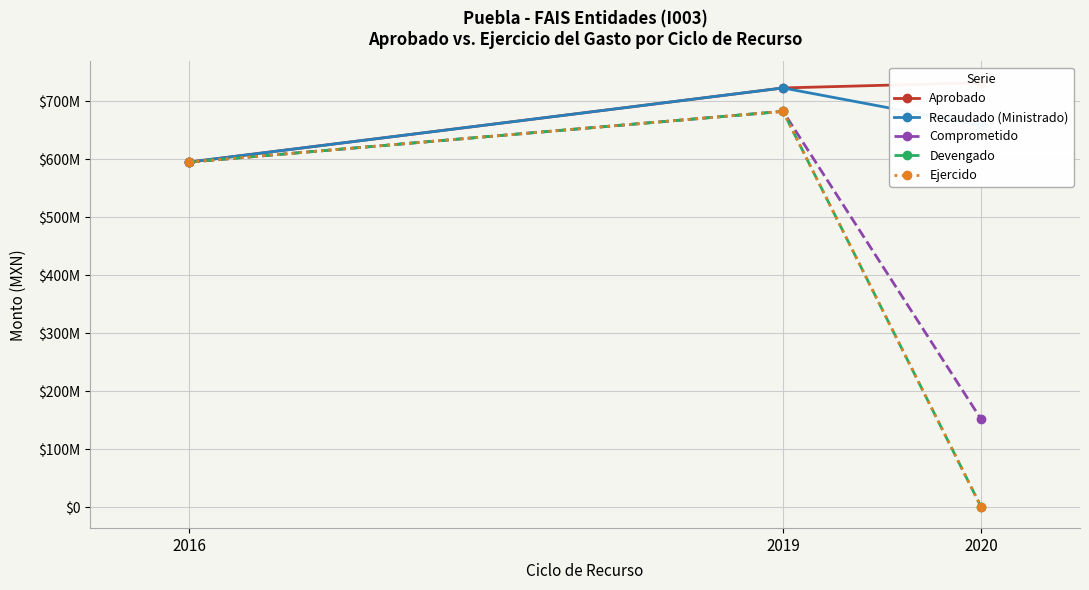

Reading right to left, what are all the values shown in this chart?

Aprobado: 731835952.0	722789155.0	595023188.0
Recaudado (Ministrado): 658652355.0	722789155.0	595023188.0
Comprometido: 152099093.8	682449450.8	594968746.3
Devengado: 1078900.1	682449450.8	594968746.3
Ejercido: 1078900.1	682449450.8	594968746.3